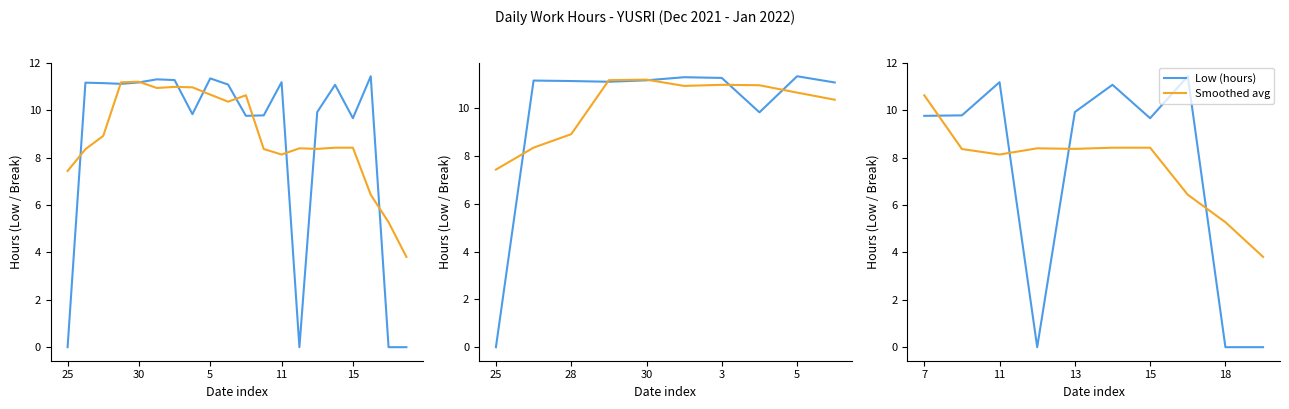

The value of Smoothed avg at 7 is 4.6. True or false?

False